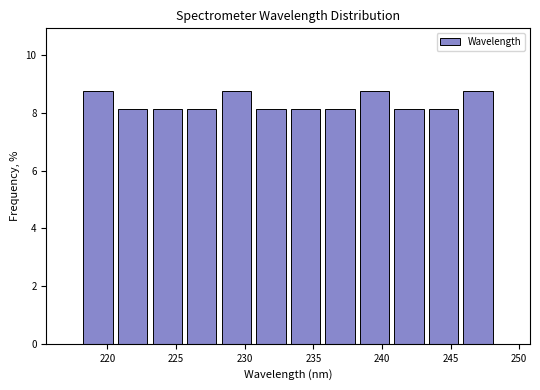

How tall is the bar that spans 223.0 to 225.5 on the x-axis? Neither the bar edges nor the heights are printed on the chart, so give them approximately, as read against the axes.

8.2